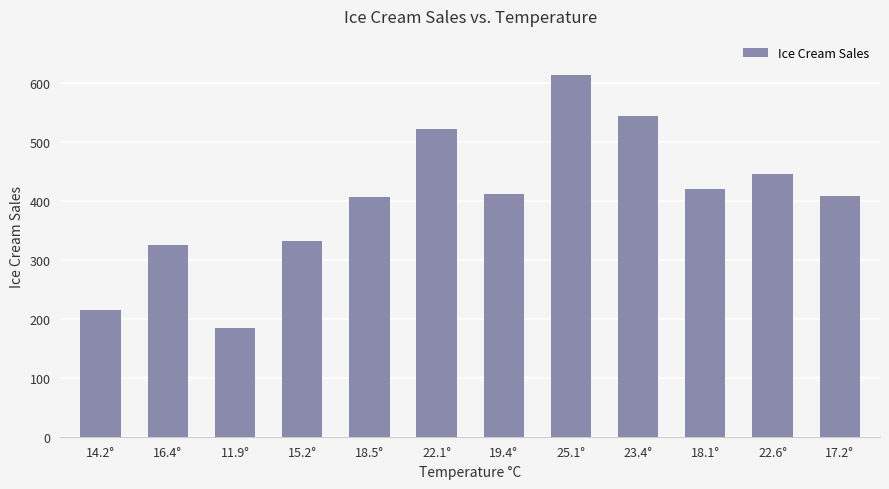

What is the label of the 1st bar from the left?

14.2°